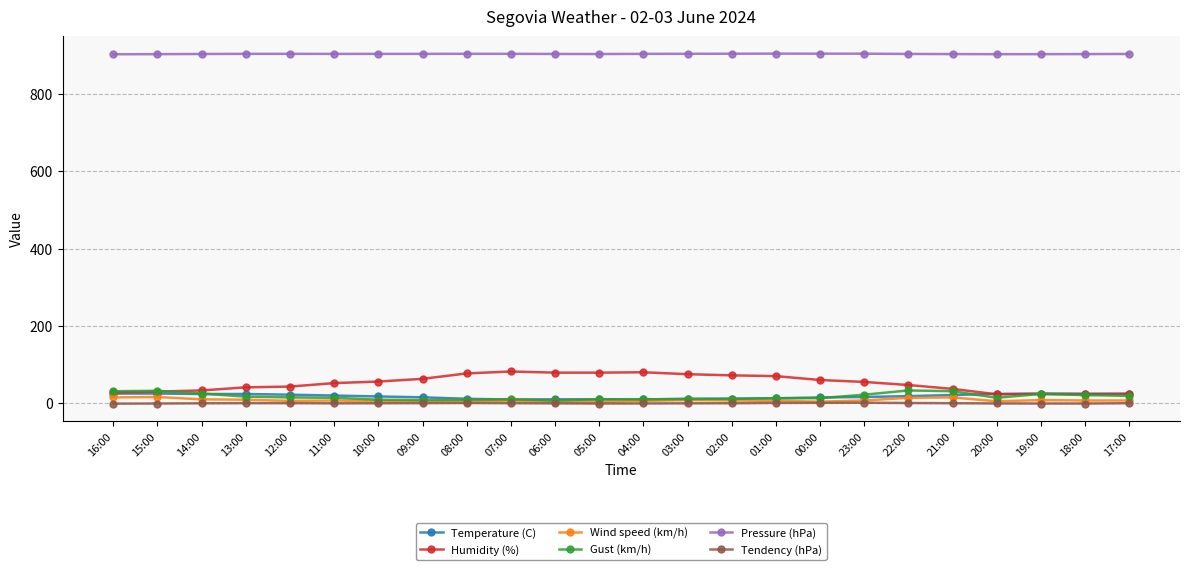

What is the difference between the highest and lowest values at 07:00?

903.3